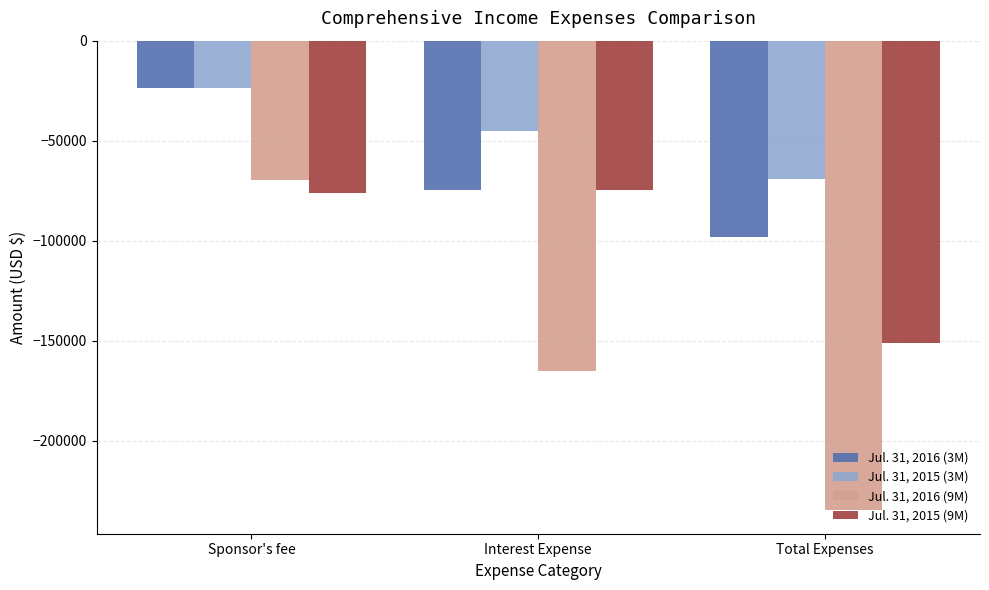

Is the value of Jul. 31, 2015 (3M) at Interest Expense greater than the value of Jul. 31, 2016 (3M) at Sponsor's fee?

No